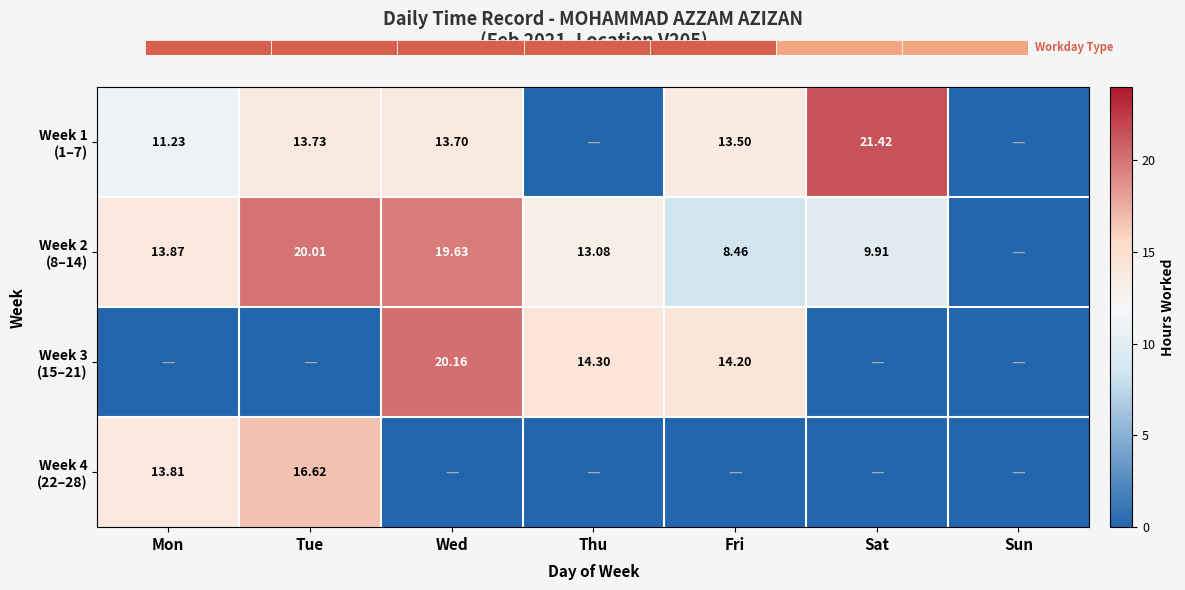

How many categories are shown in the chart?

7